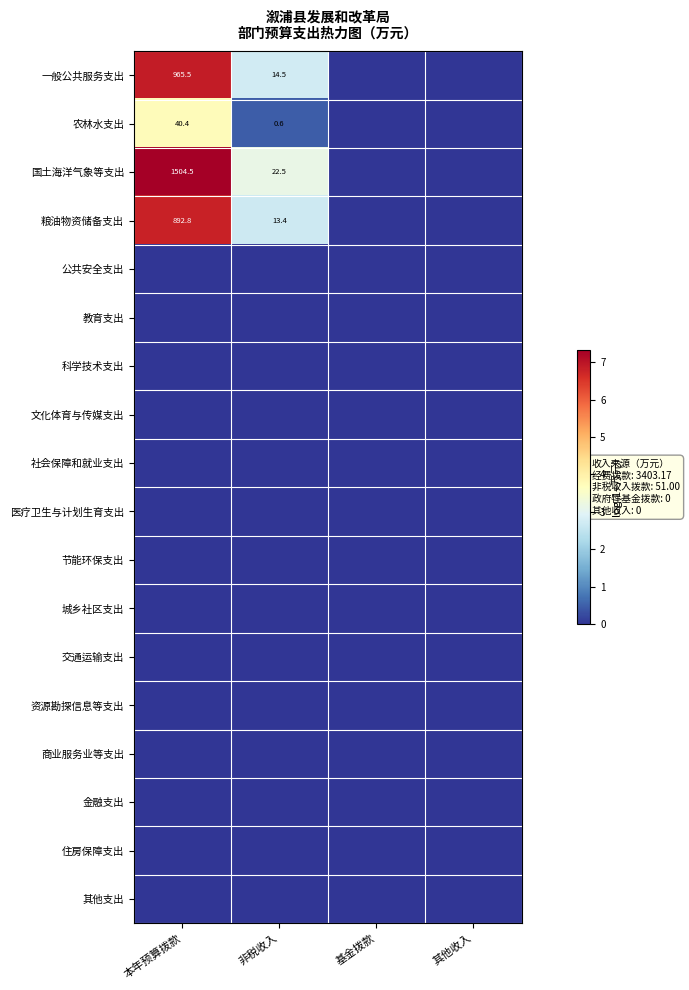

Between 其他收入 and 基金拨款, which is larger?

其他收入